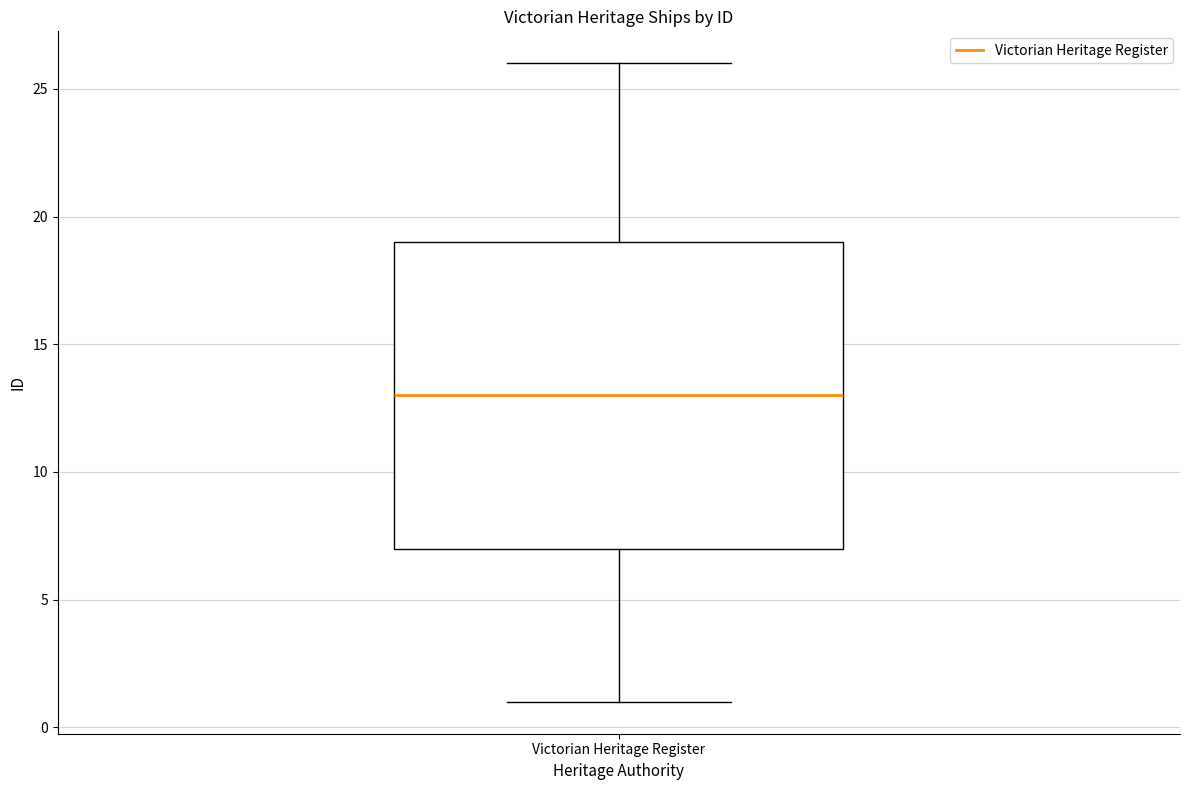

Read this box plot against the y-axis: the position of the median line, the range covered by the box, and the ends of both whiskers. The values are not printed on the chart, so give them approximately, as read against the axis.

median 13, box 7 to 19, whiskers 1 to 26